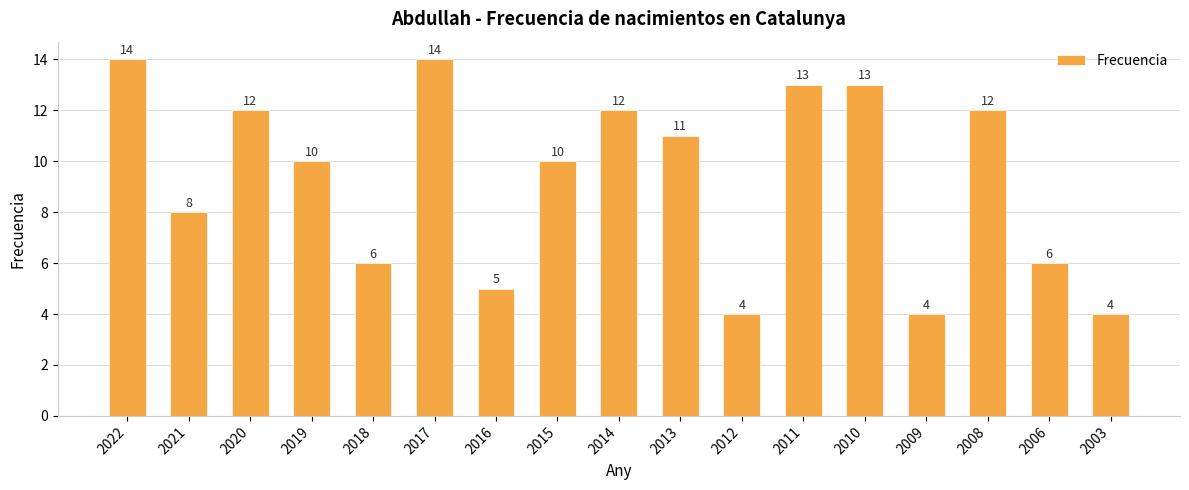

Does the chart contain any negative values?

No